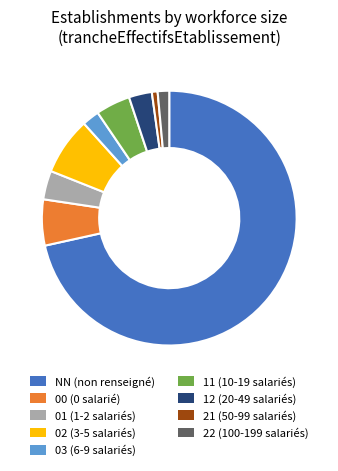

Rank the categories by value from highest to lowest.

NN, 02, 00, 11, 01, 12, 03, 22, 21